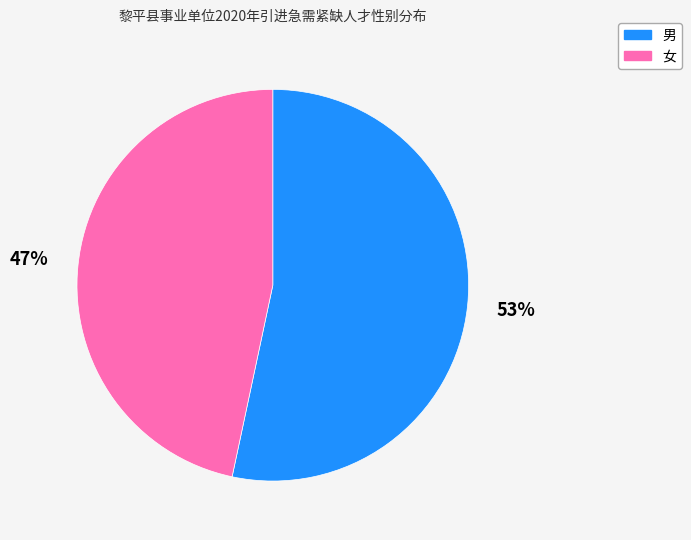

Is there a majority slice in this chart?

Yes